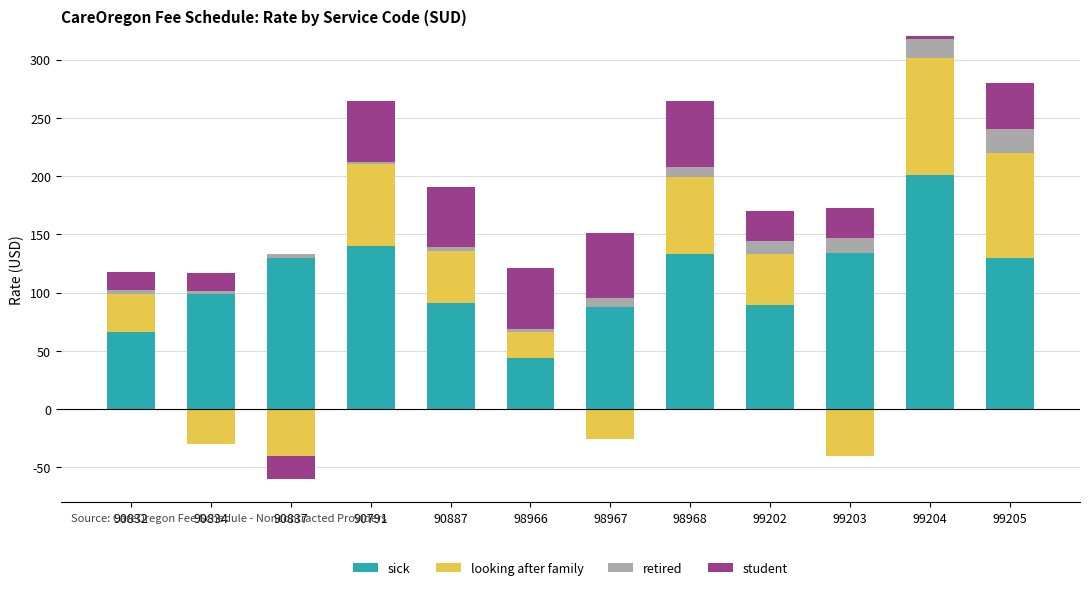

Which series has the largest range (max minus min)?

sick